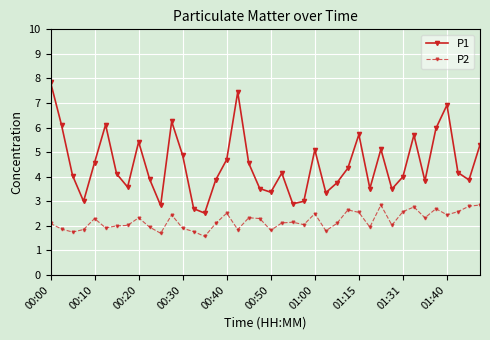

What is the smallest value displayed?

1.6